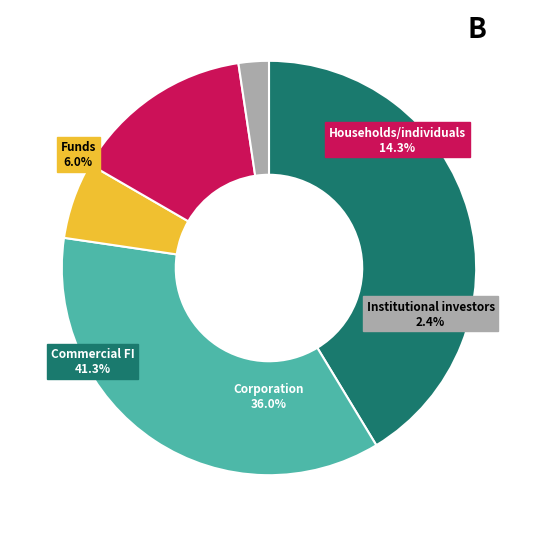

Which category has the biggest portion of the pie?

Commercial FI